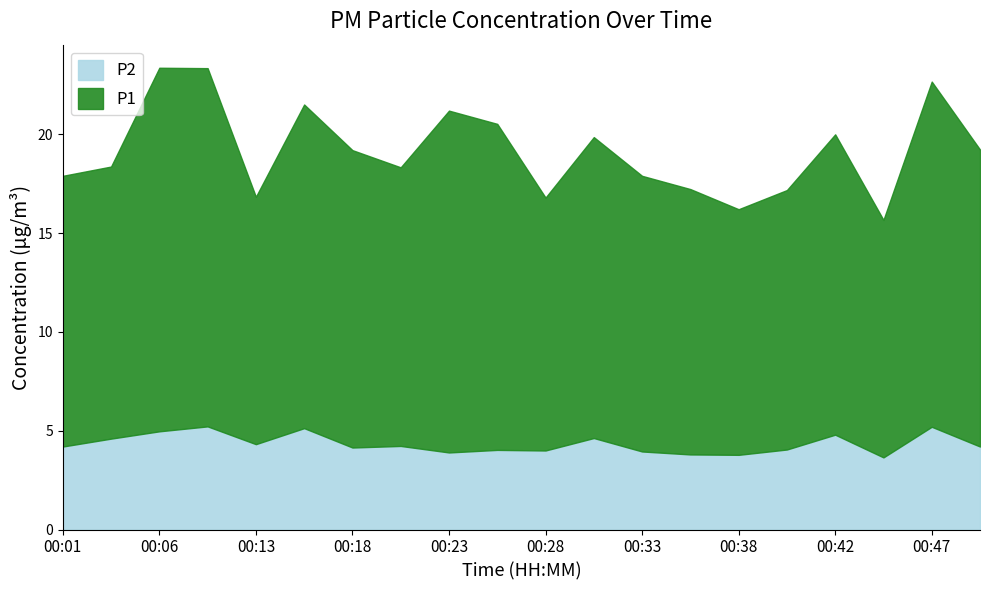

What is the spread (max minus min) of values at 00:03?

9.2